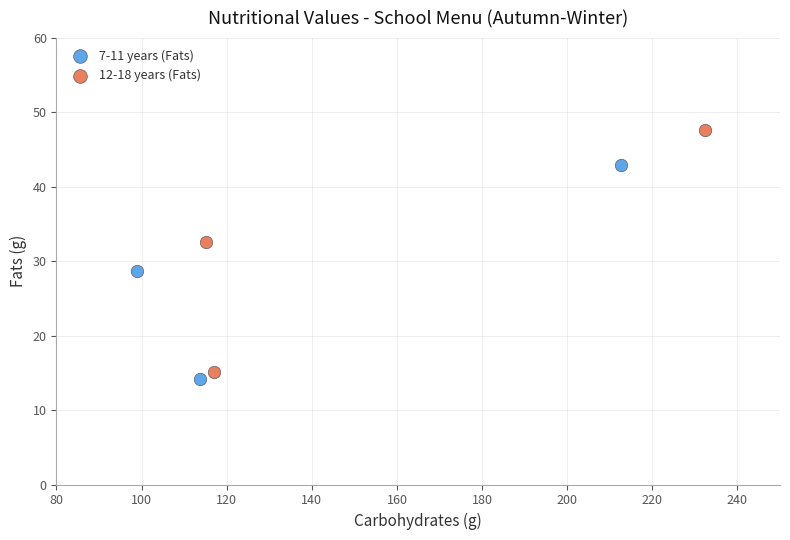

Which series reaches the minimum Y coordinate?

7-11 years (Fats)